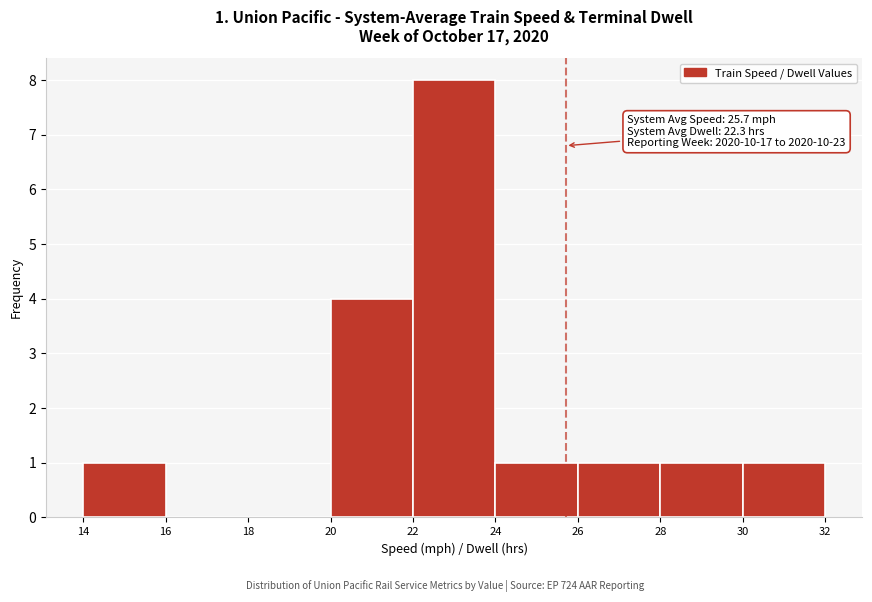

Which range on the x-axis has the tallest bar?

22 to 24